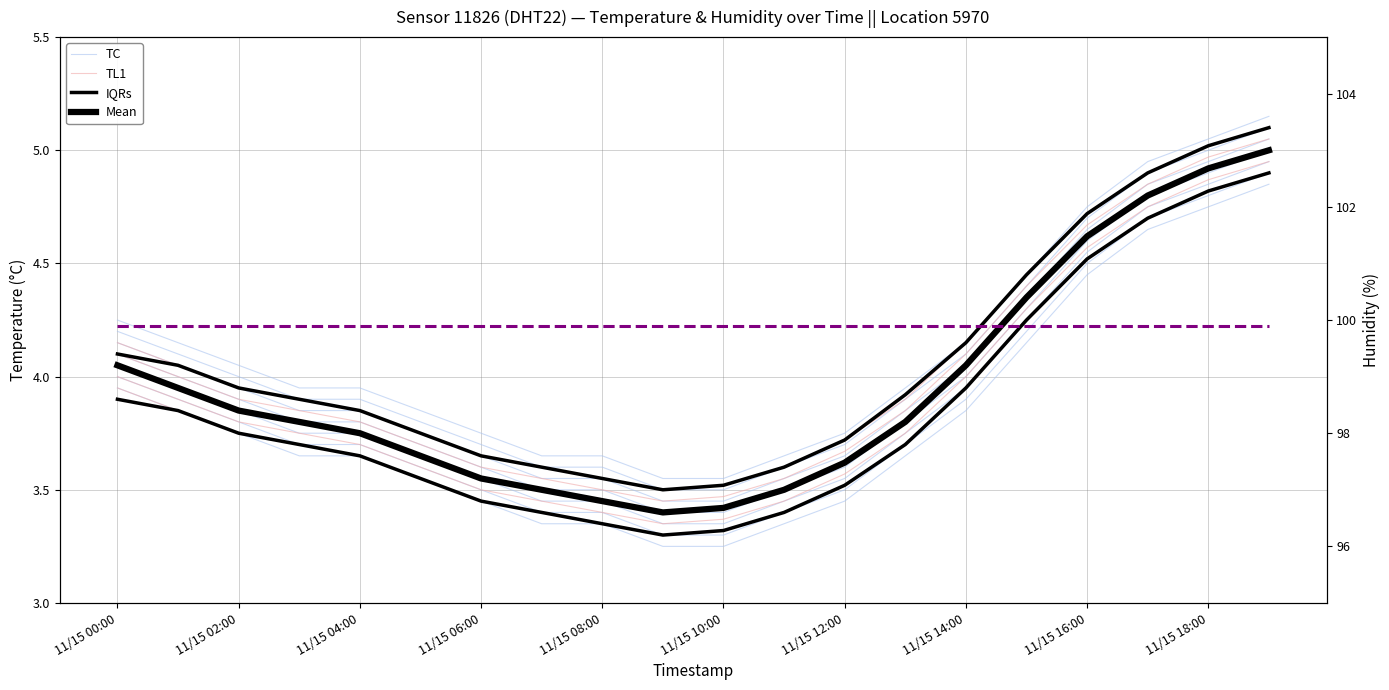

What is the difference between the maximum and minimum values in the Mean series?

1.6